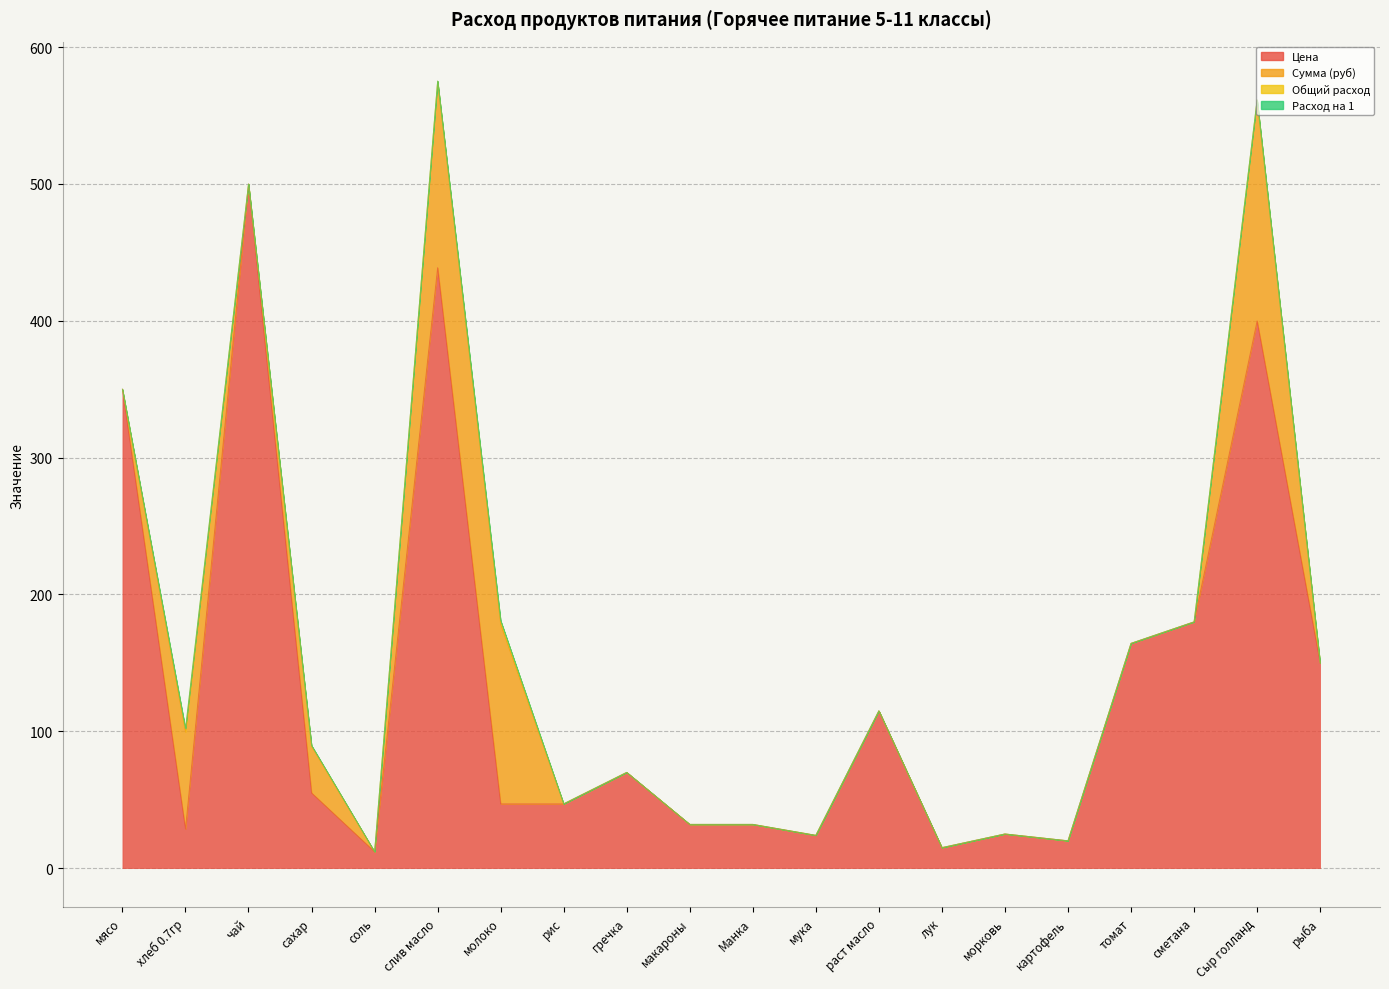

Which label corresponds to the largest value in the chart?

чай